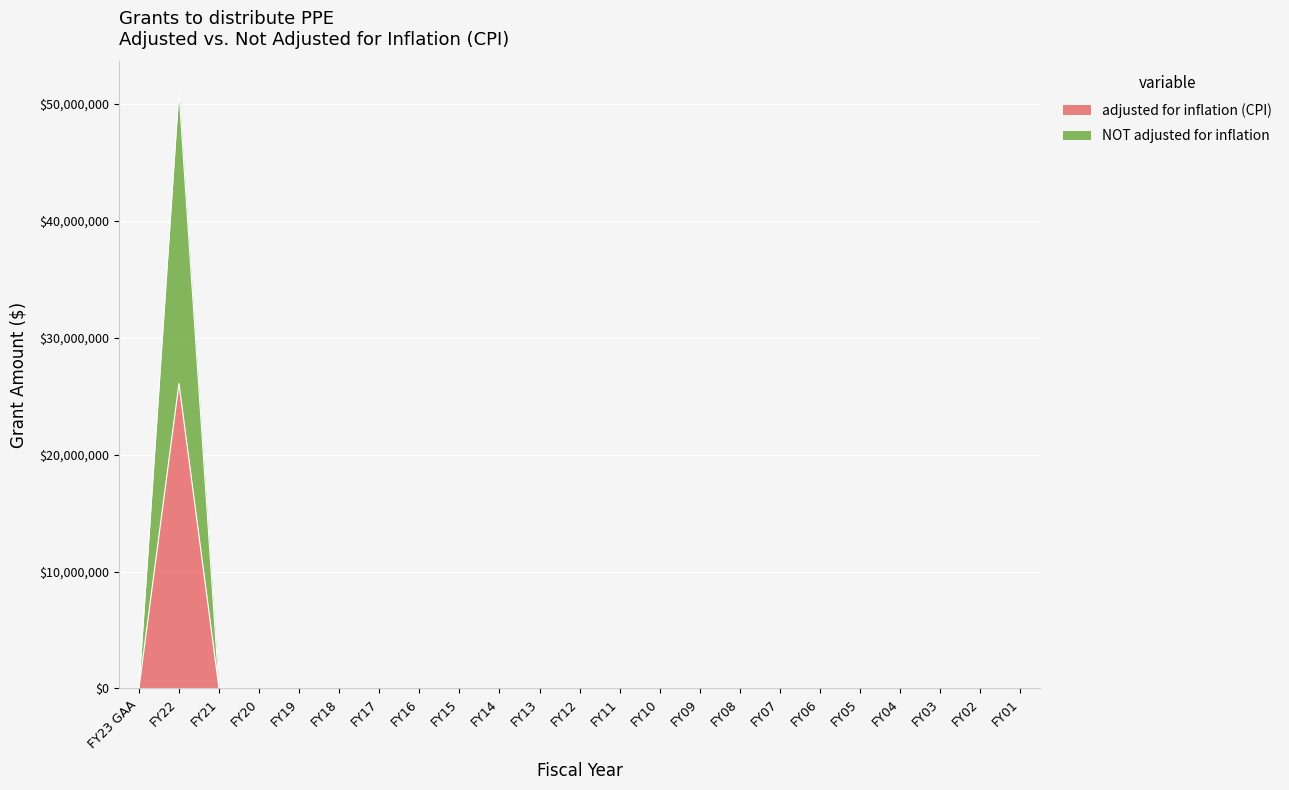

What is the average value of the adjusted for inflation (CPI) series?

1133981